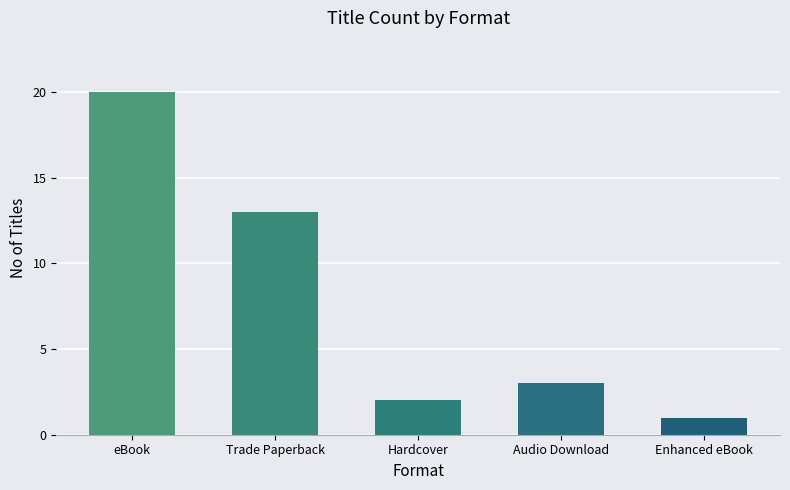

What is the difference between the second highest and minimum values?

12